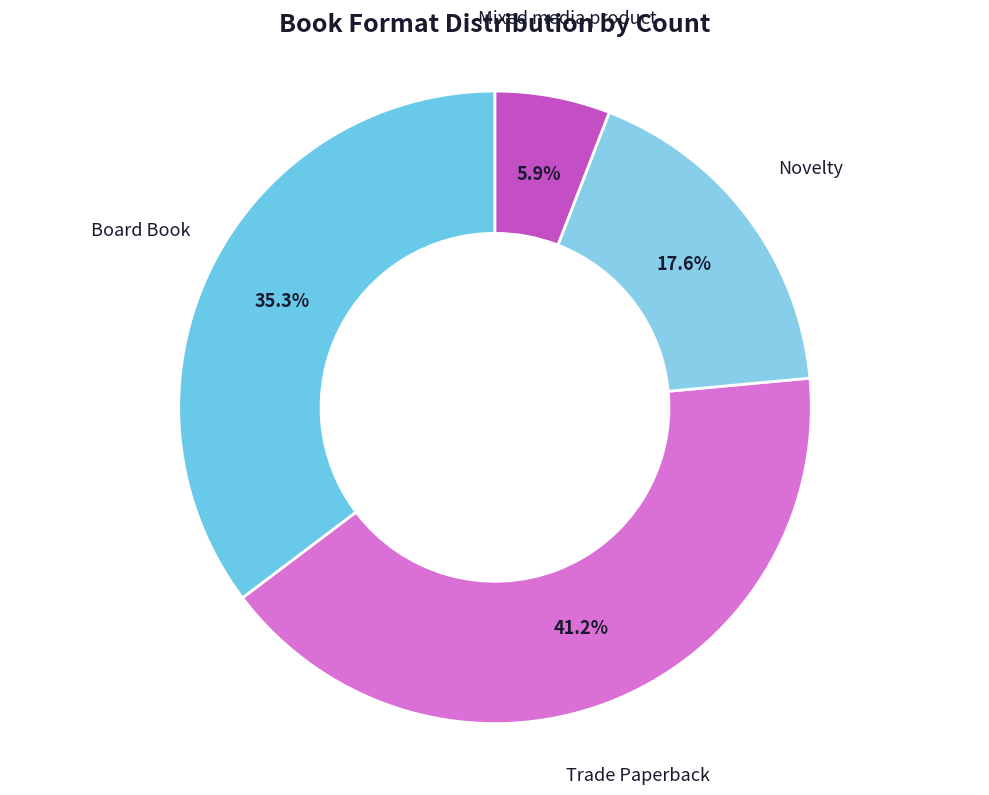

Between Board Book and Novelty, which is larger?

Board Book